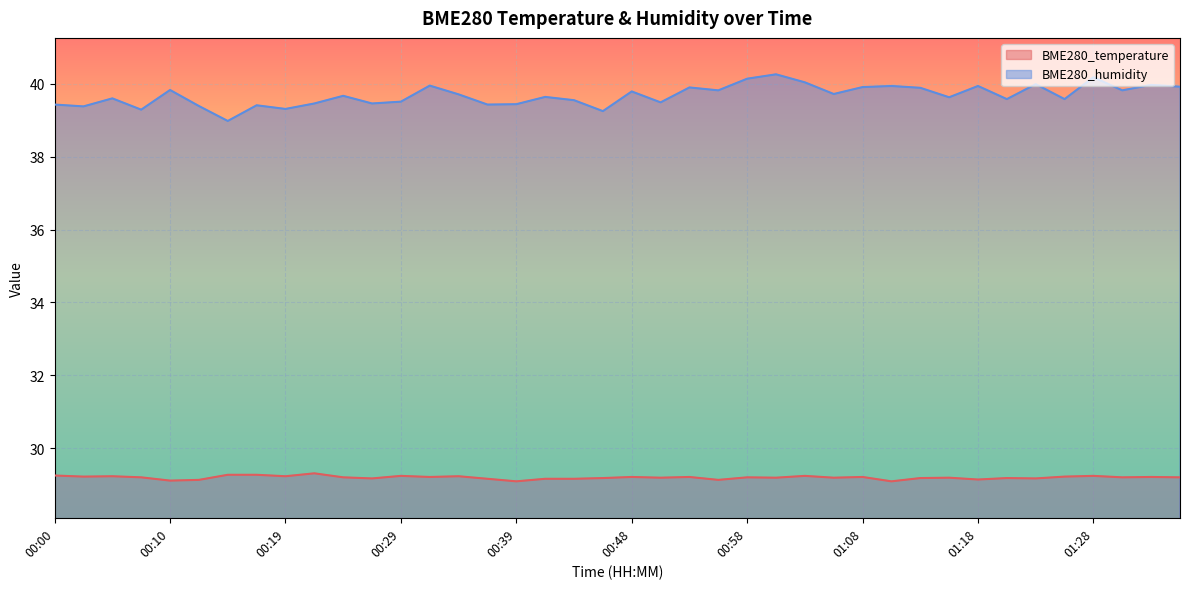

What is the difference between the second highest and minimum values in the BME280_temperature series?

0.2